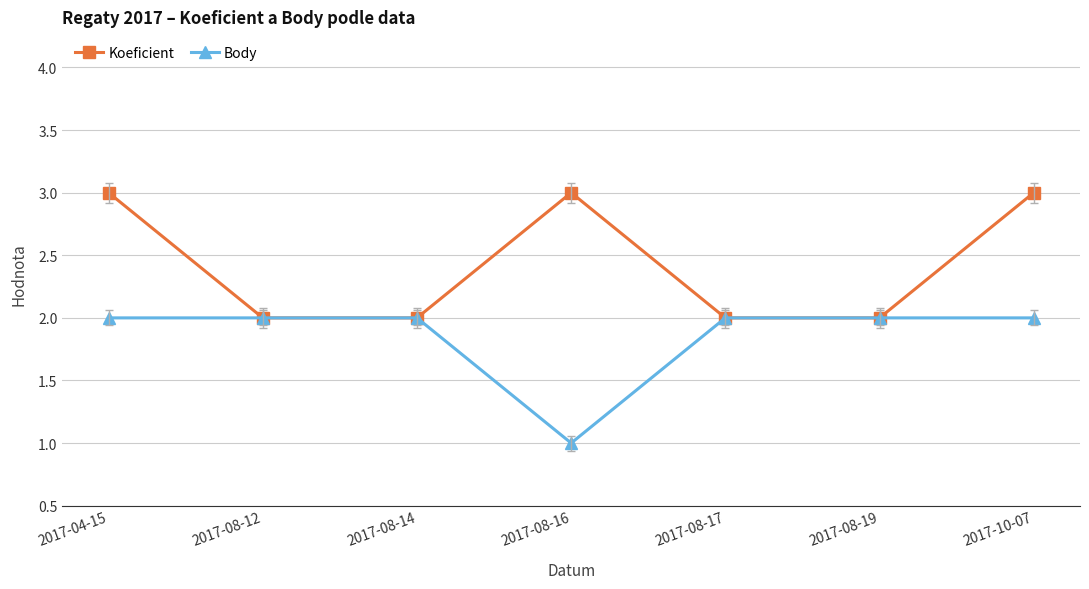

In Body, how many points are lower than both neighbors (excluding endpoints)?

1